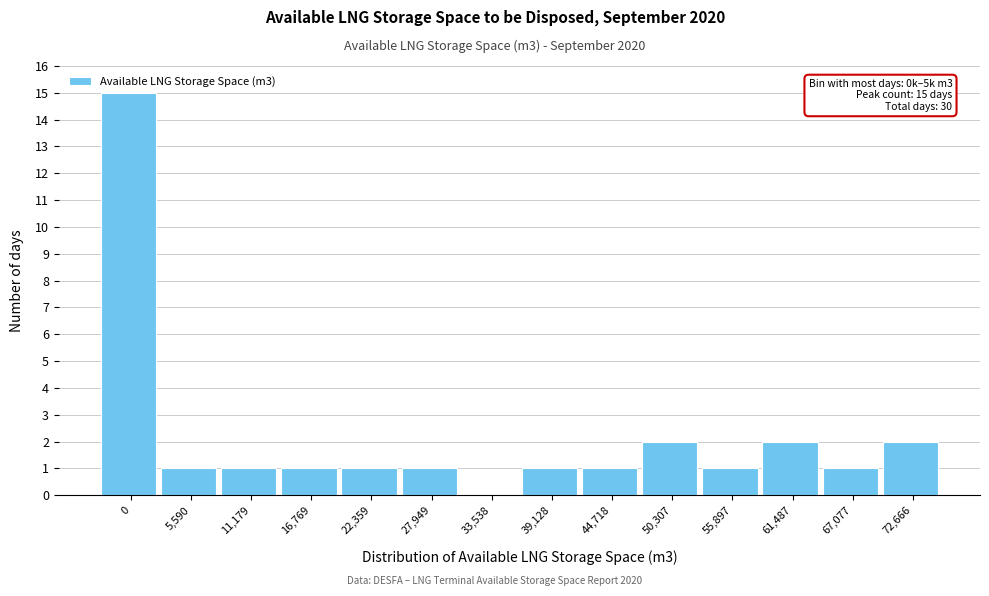

Reading left to right, what are all the values shown in this chart?

0=15	5,590=1	11,179=1	16,769=1	22,359=1	27,949=1	33,538=0	39,128=1	44,718=1	50,307=2	55,897=1	61,487=2	67,077=1	72,666=2